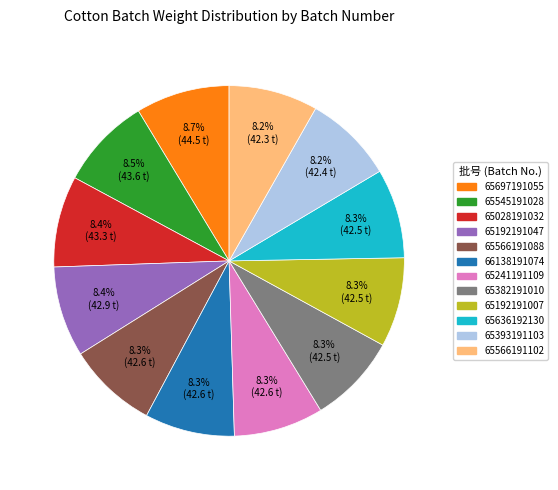

What portion of the pie excludes 66138191074?

91.7%